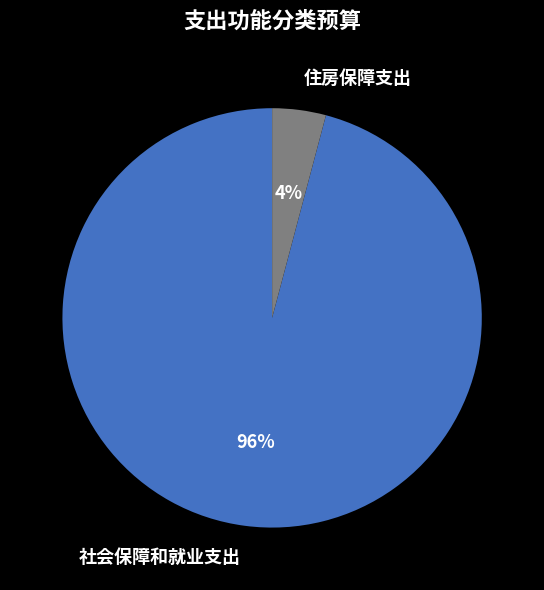

To the nearest percent, what portion does 住房保障支出 represent?

4%